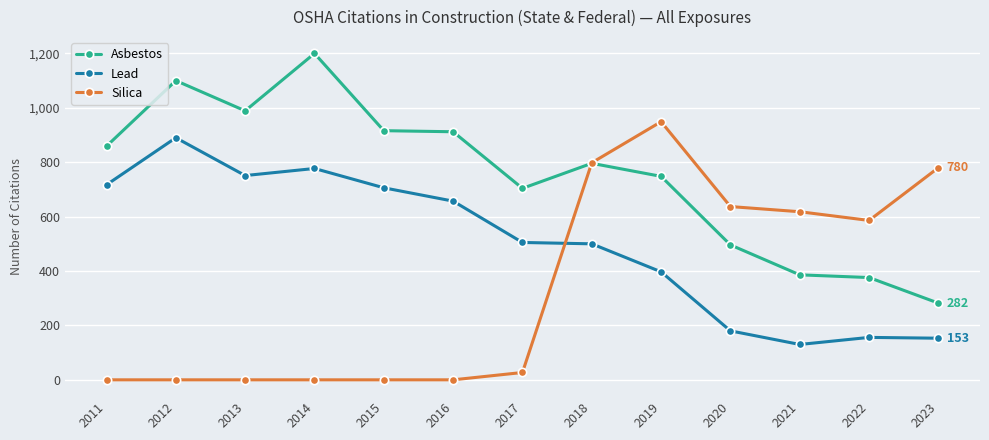

What is the spread (max minus min) of values at 2014?

1200